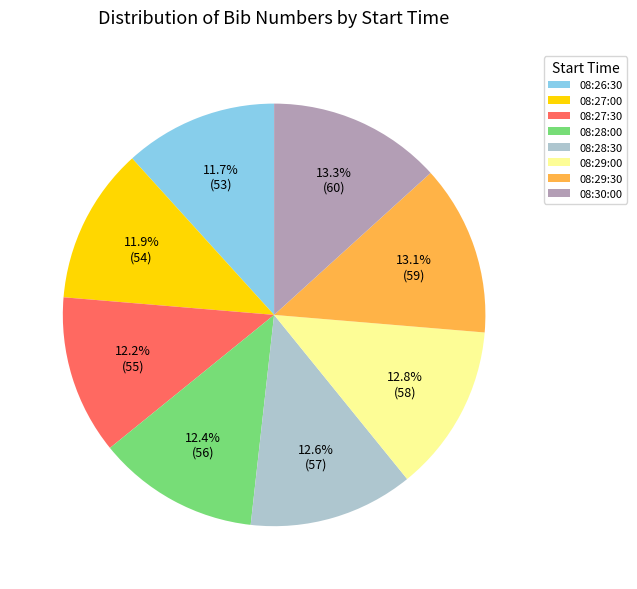

What percentage is the 08:29:00 slice, to the nearest percent?

13%